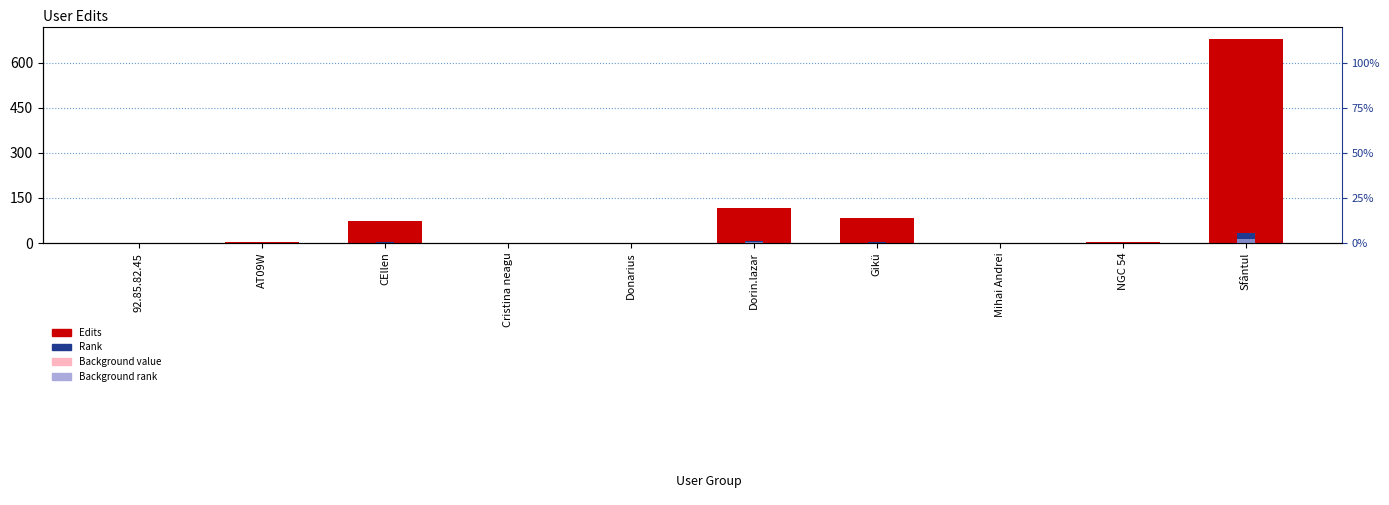

At which label does Background rank reach its minimum?

92.85.82.45